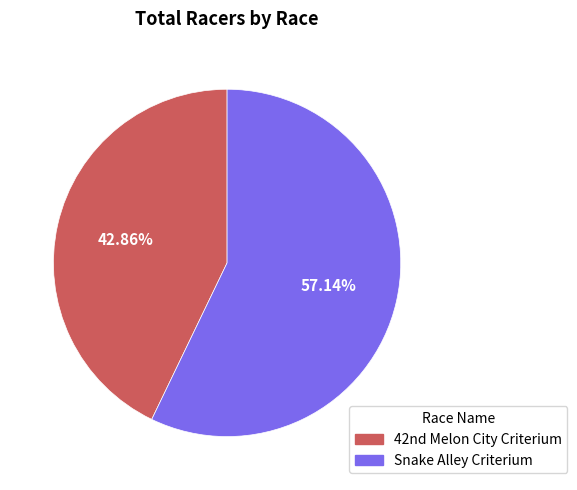

To the nearest percent, what percentage of the pie is Snake Alley Criterium?

57%